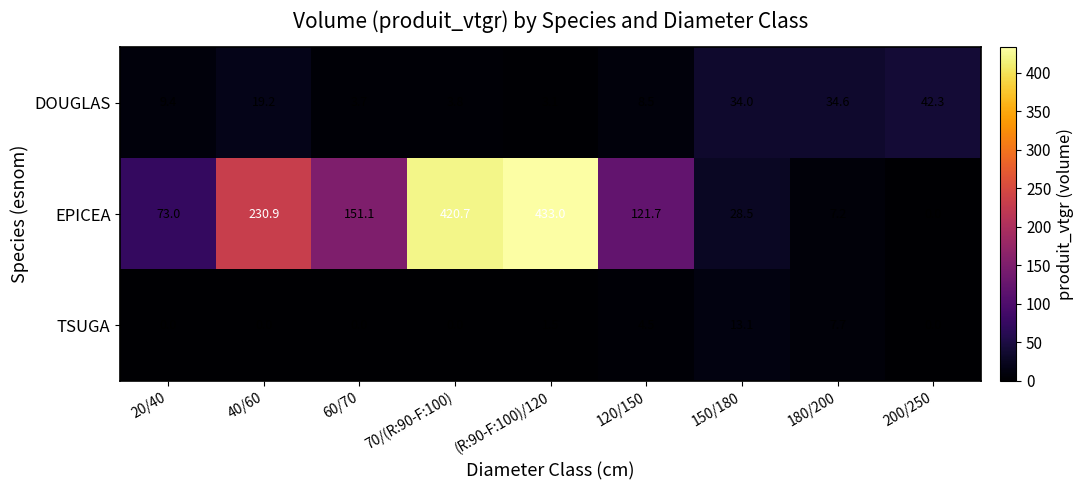

Read the DOUGLAS value at 180/200.

34.6